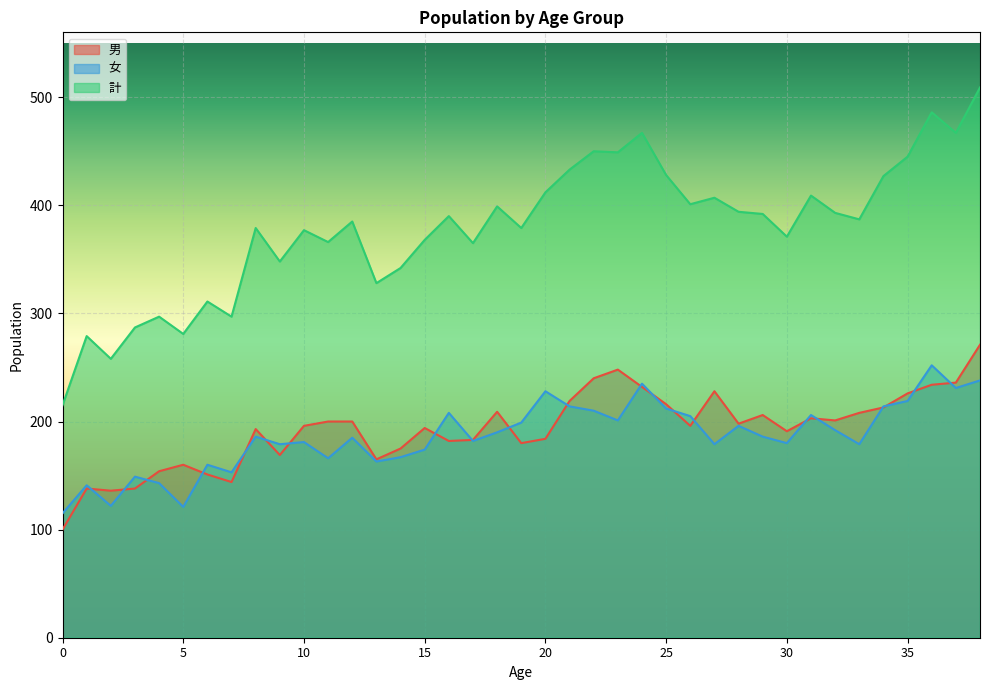

Which category has the highest value in the 男 series?

38